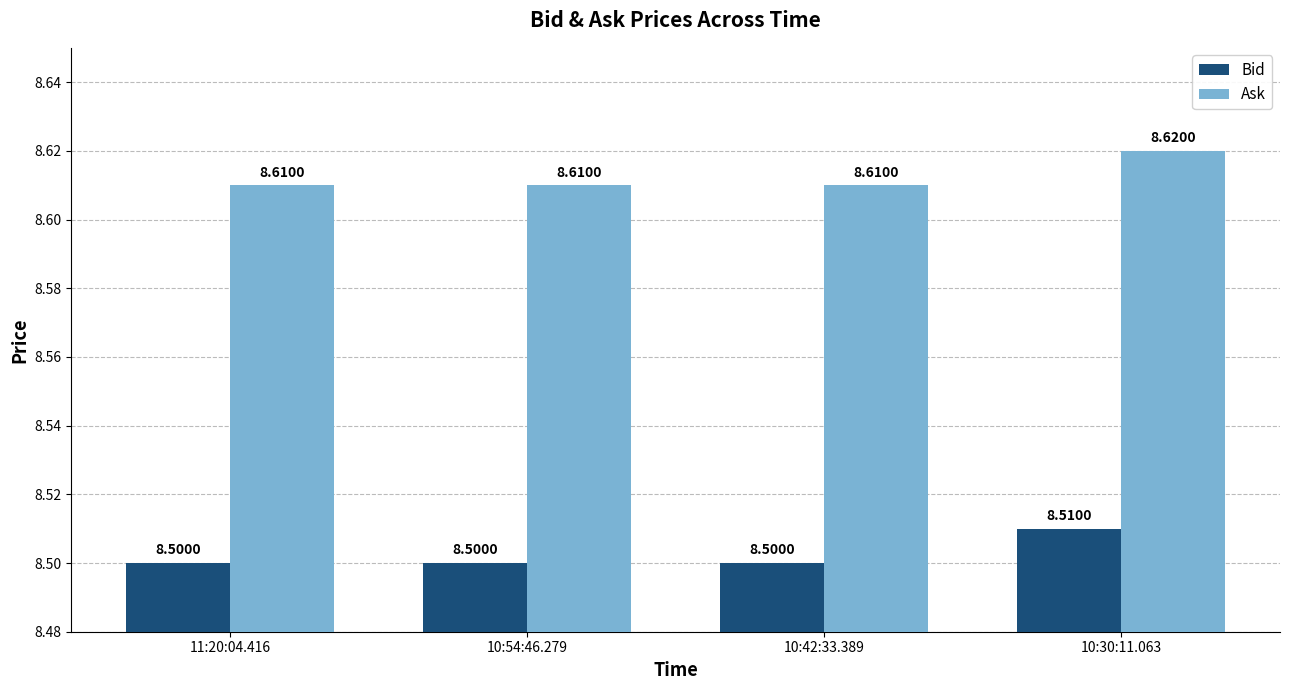

Reading left to right, transcribe all the data shown in this chart.

Bid: 11:20:04.416=8.5	10:54:46.279=8.5	10:42:33.389=8.5	10:30:11.063=8.5
Ask: 11:20:04.416=8.6	10:54:46.279=8.6	10:42:33.389=8.6	10:30:11.063=8.6